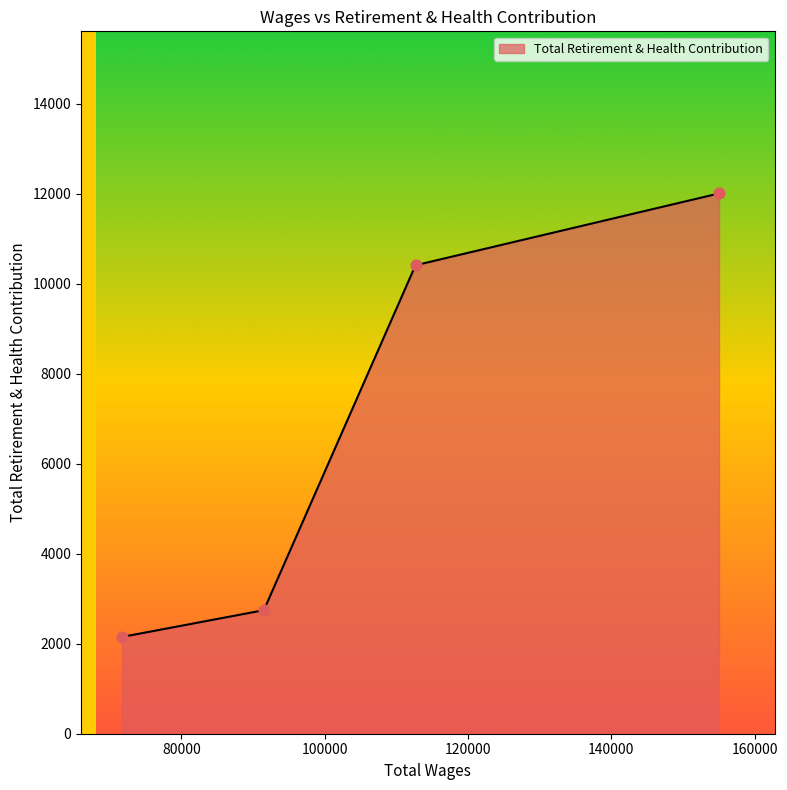

What is the difference between the second highest and minimum values?

8258